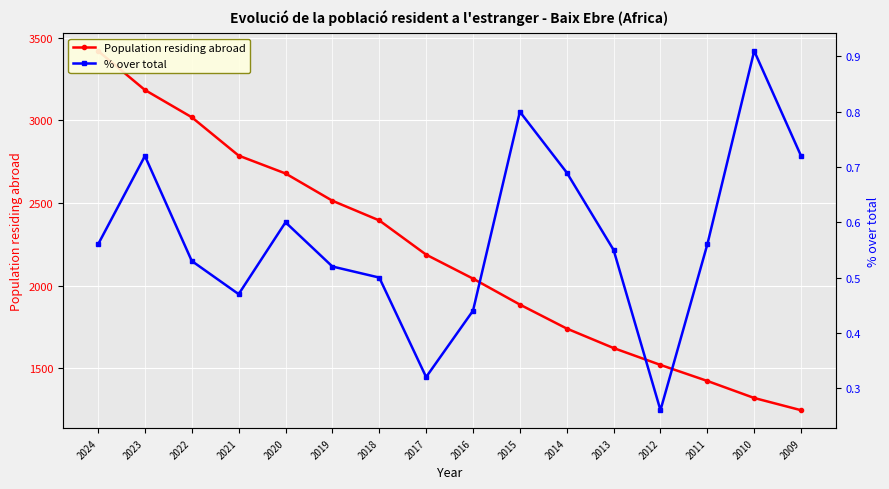

Which series has the largest range (max minus min)?

Population residing abroad